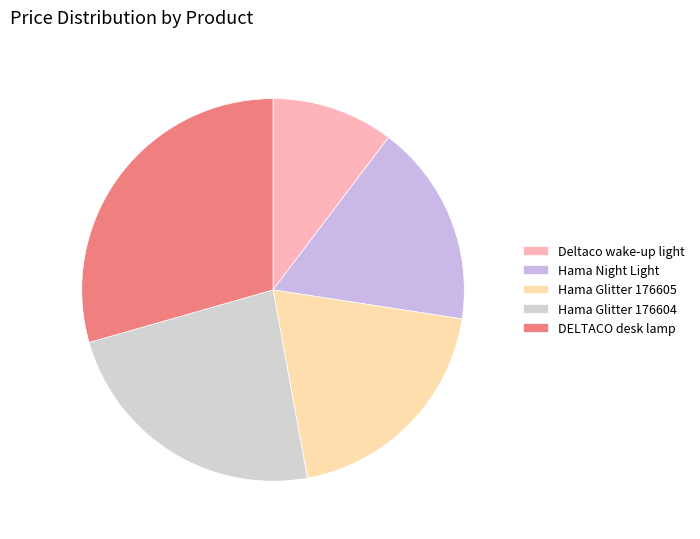

How many segments does this pie chart have?

5